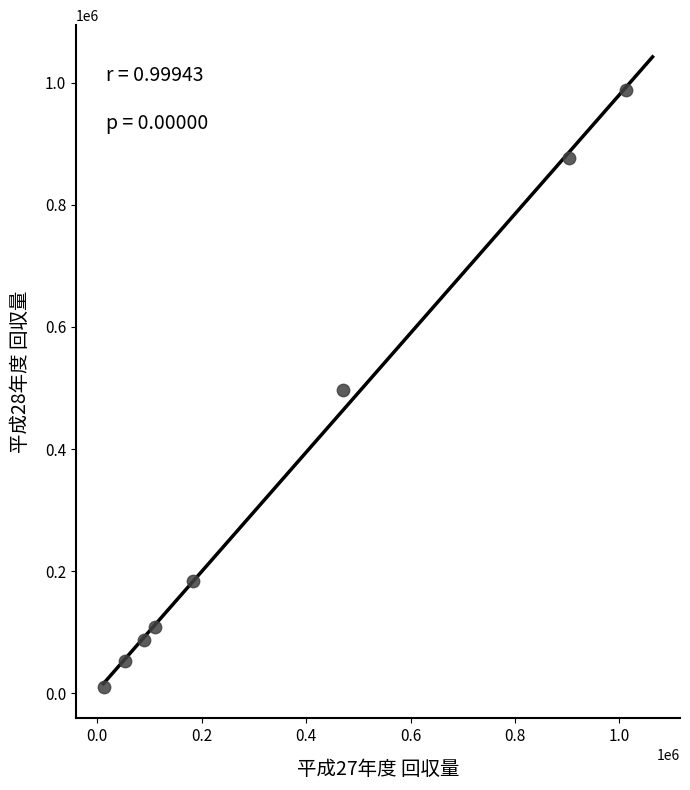

What is the range of Y values (max minus min)?

977506